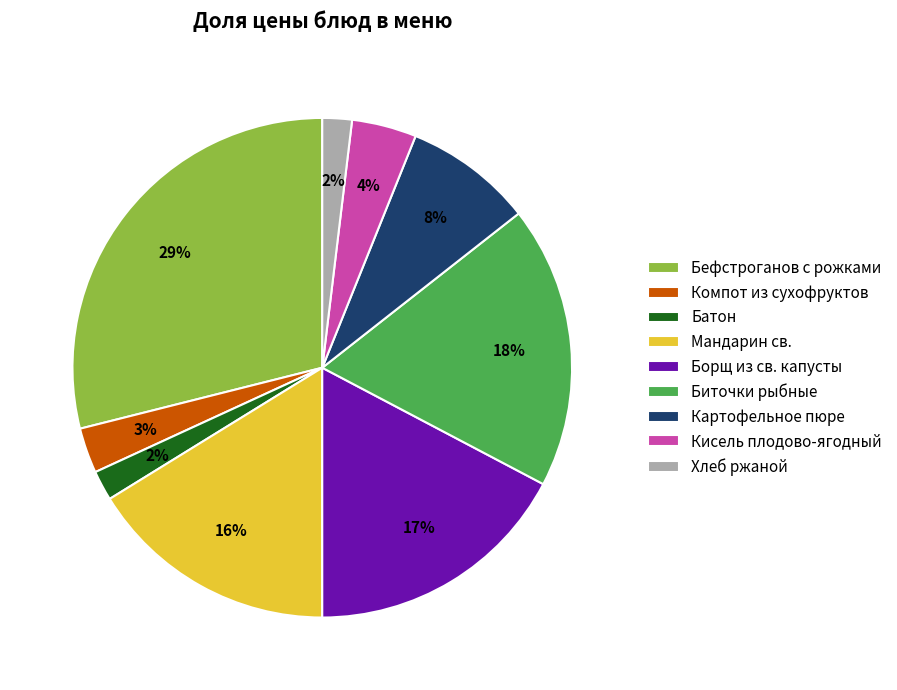

Is Мандарин св. the majority of the pie?

No